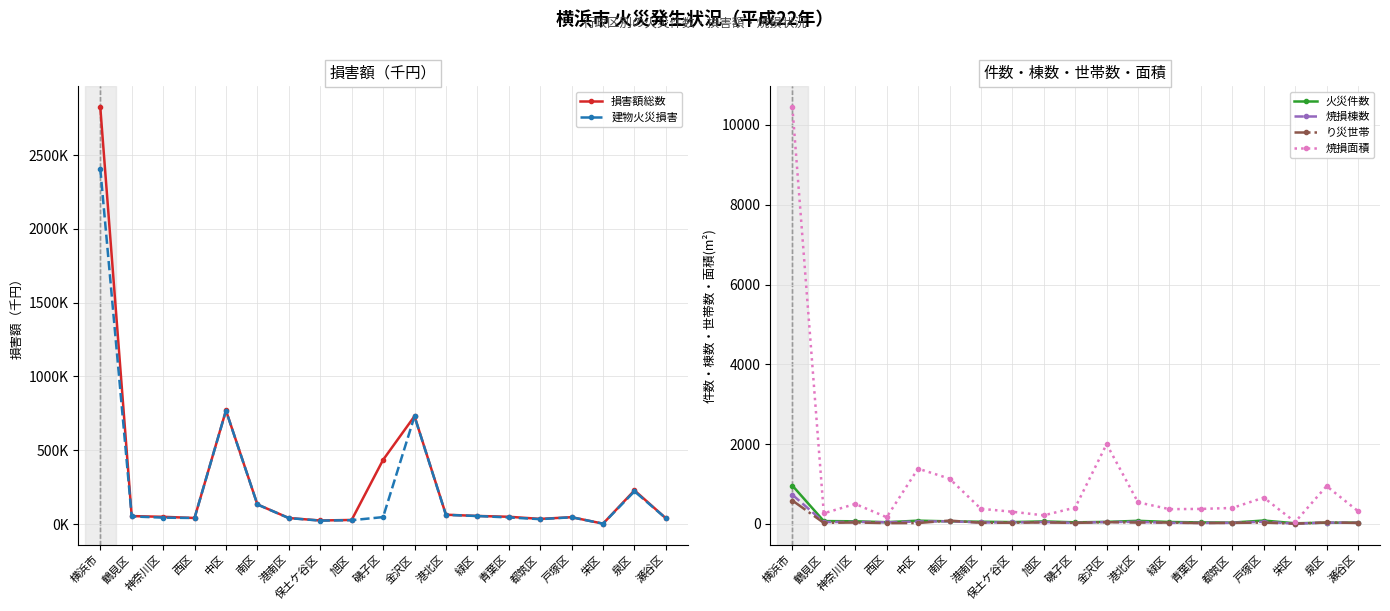

The value of 建物火災損害 at 西区 is 41099. True or false?

True